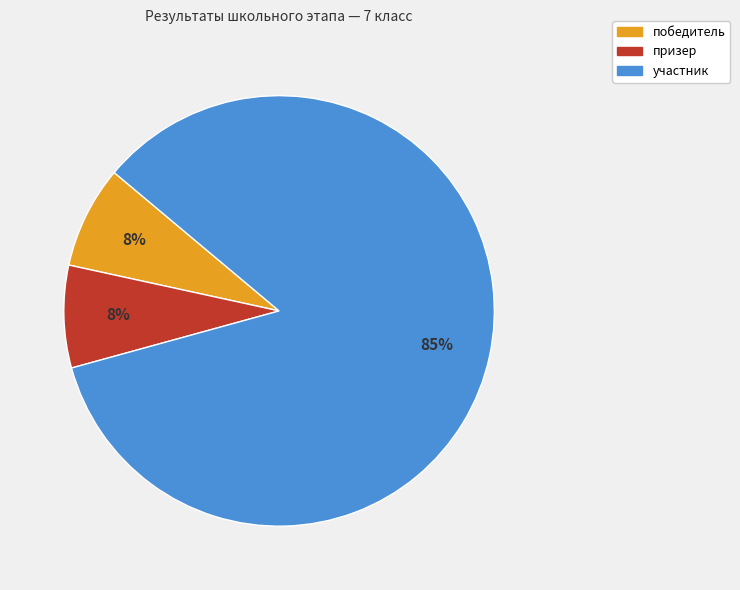

To the nearest percent, what percentage of the pie is призер?

8%